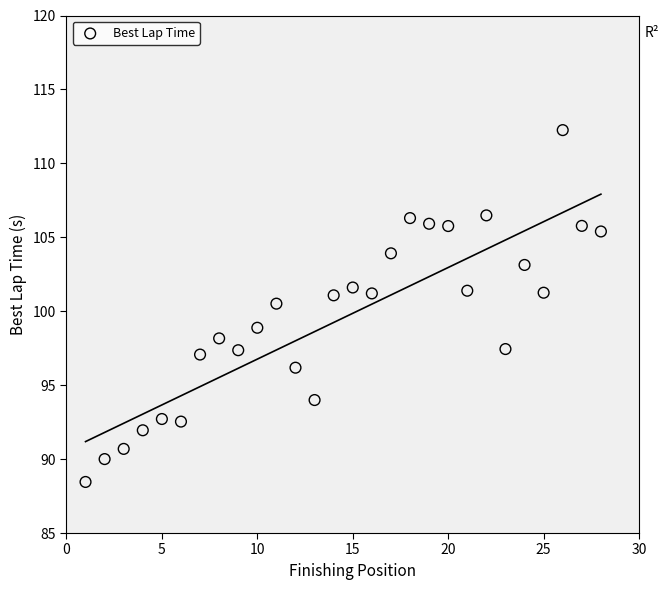

What is the range of Y values (max minus min)?

23.8